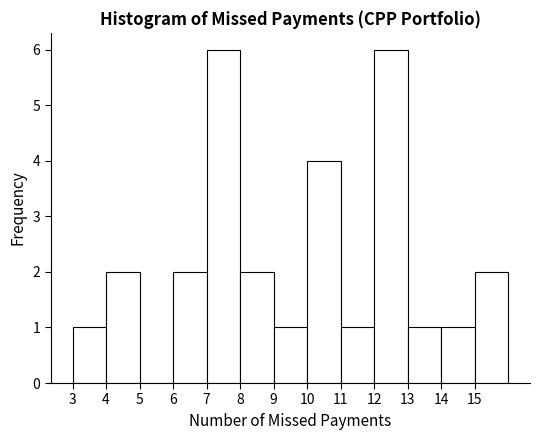

Reading left to right, transcribe this chart: for each bar, give the range it covers on the x-axis and its height. The values are not printed on the chart, so give them approximately, as read against the axis.

3 to 4: 1
4 to 5: 2
5 to 6: 0
6 to 7: 2
7 to 8: 6
8 to 9: 2
9 to 10: 1
10 to 11: 4
11 to 12: 1
12 to 13: 6
13 to 14: 1
14 to 15: 1
15 to 16: 2